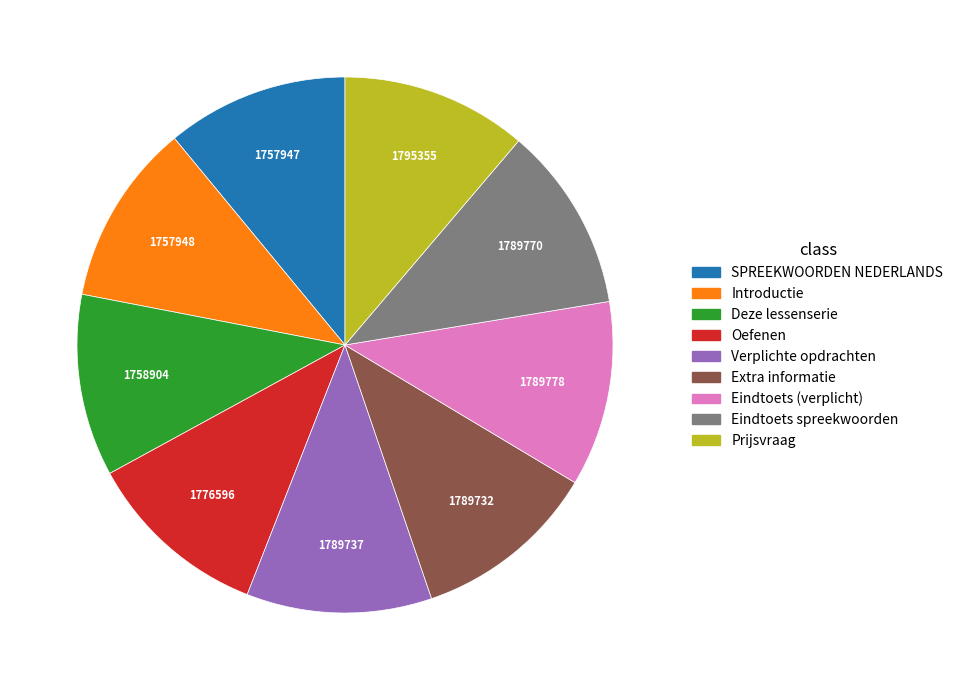

Combined, do Introductie and Oefenen account for over 50%?

No